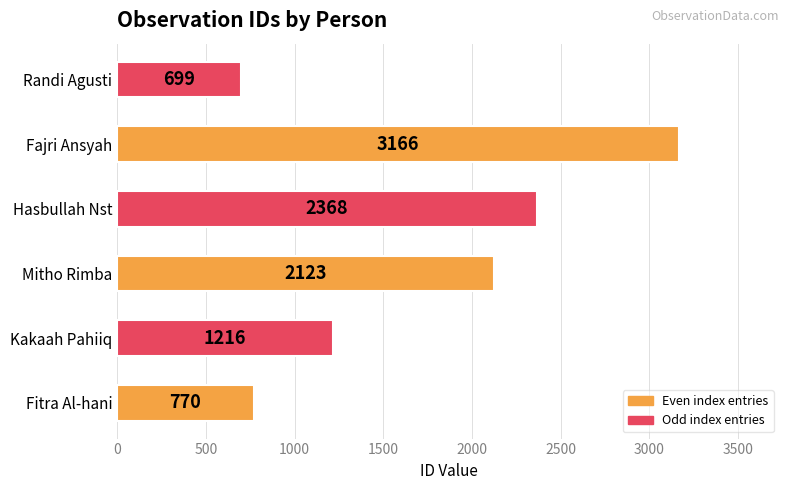

At which label is the value closest to 1932?

Mitho Rimba